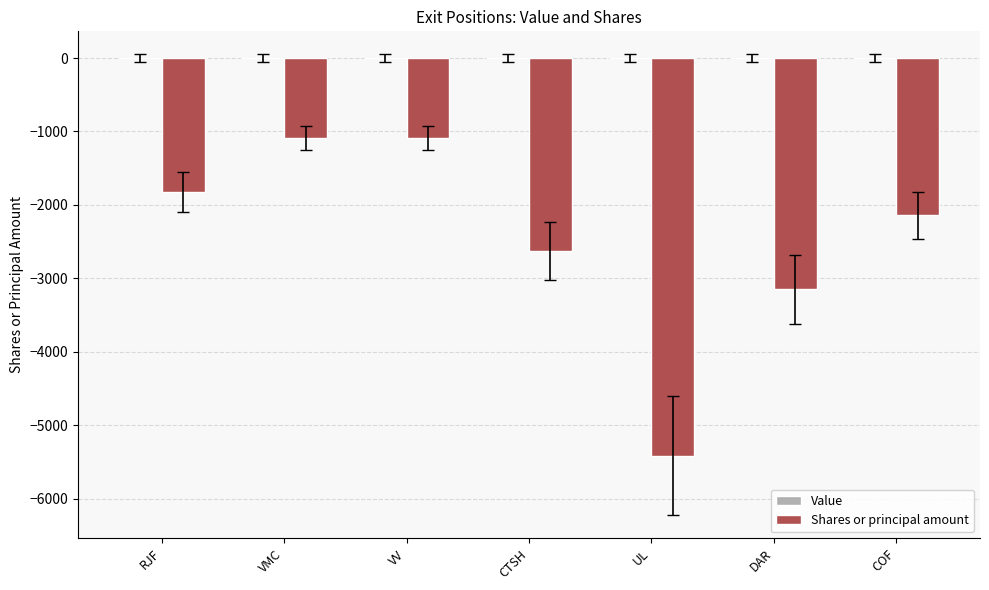

At which category does the chart reach its minimum across all series?

UL